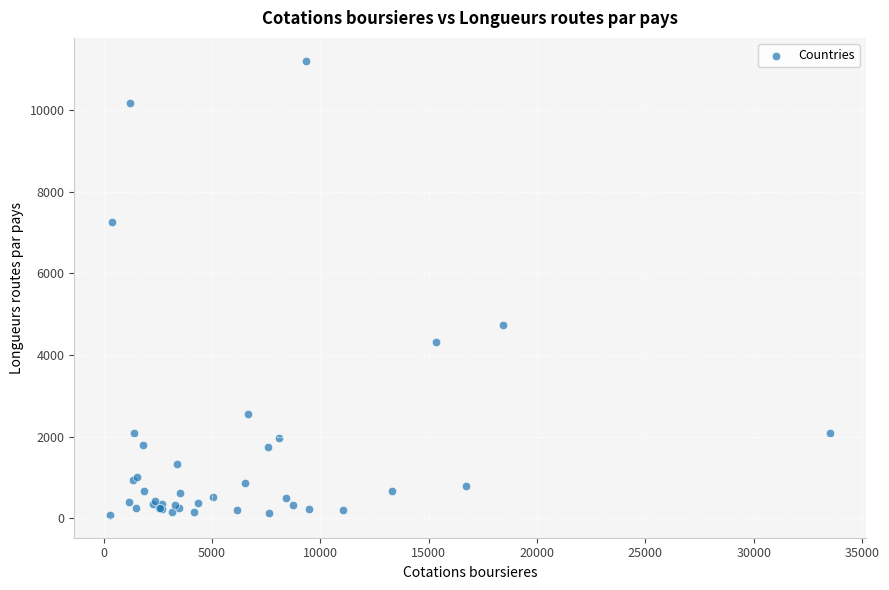

What Y value in the scatter plot is closest to 5647?

4728